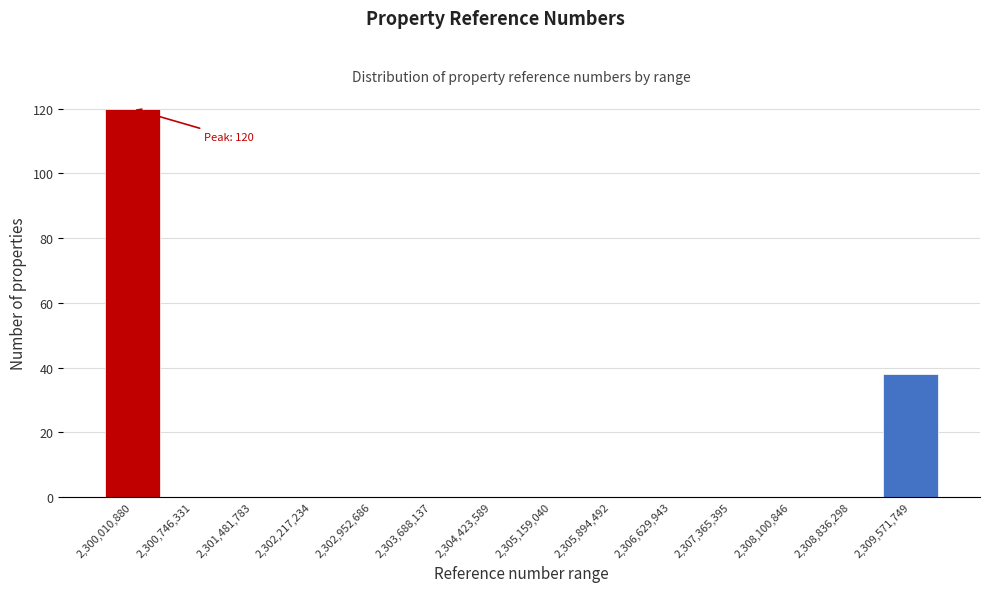

Reading left to right, transcribe all the data shown in this chart.

2,300,010,880=120	2,300,746,331=0	2,301,481,783=0	2,302,217,234=0	2,302,952,686=0	2,303,688,137=0	2,304,423,589=0	2,305,159,040=0	2,305,894,492=0	2,306,629,943=0	2,307,365,395=0	2,308,100,846=0	2,308,836,298=0	2,309,571,749=38